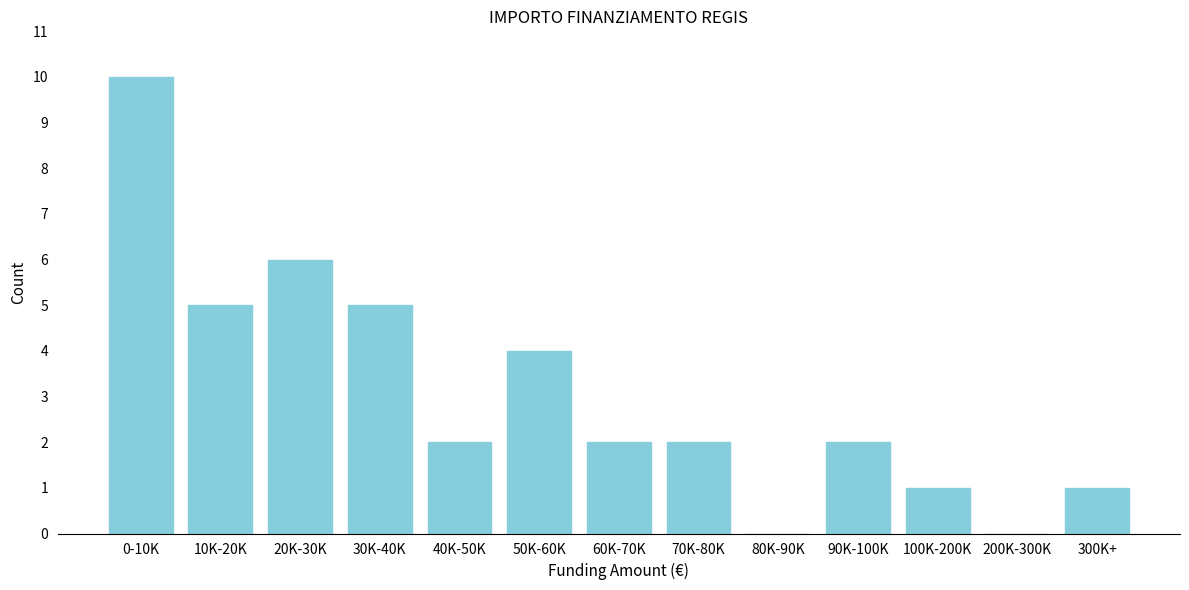

Reading left to right, transcribe all the data shown in this chart.

0-10K=10	10K-20K=5	20K-30K=6	30K-40K=5	40K-50K=2	50K-60K=4	60K-70K=2	70K-80K=2	80K-90K=0	90K-100K=2	100K-200K=1	200K-300K=0	300K+=1